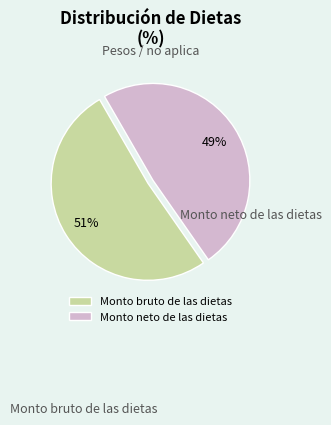

Is there a majority slice in this chart?

Yes